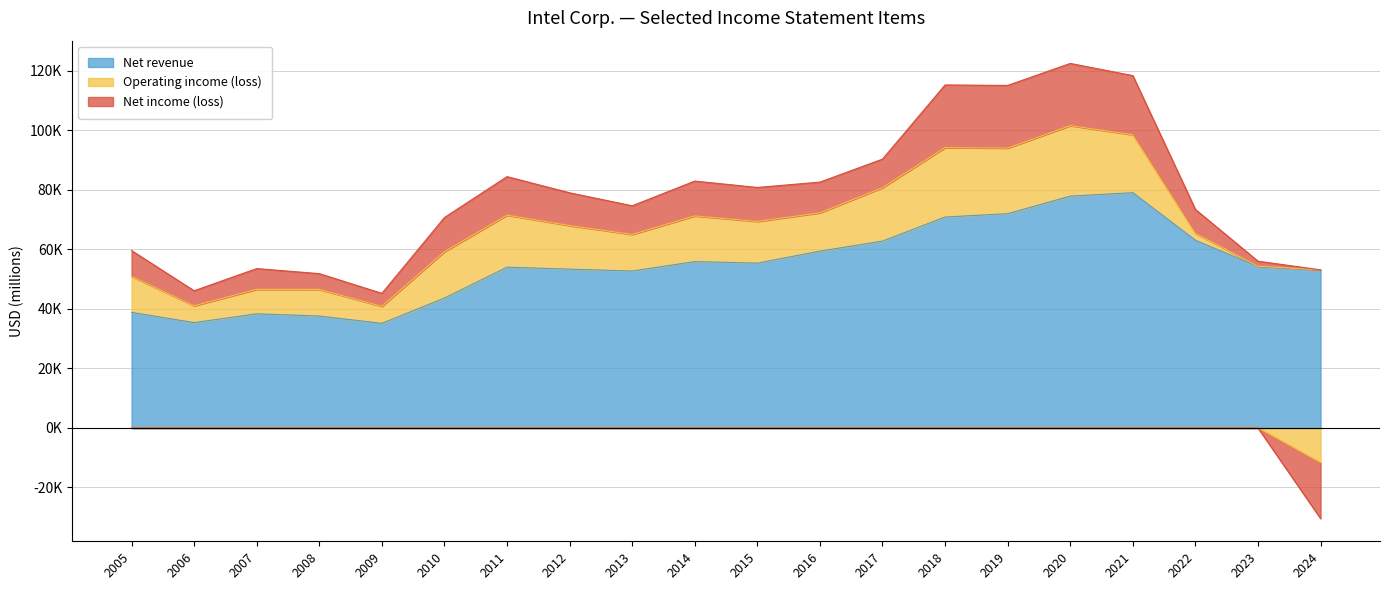

What is the total value across all series at 2022?

73402